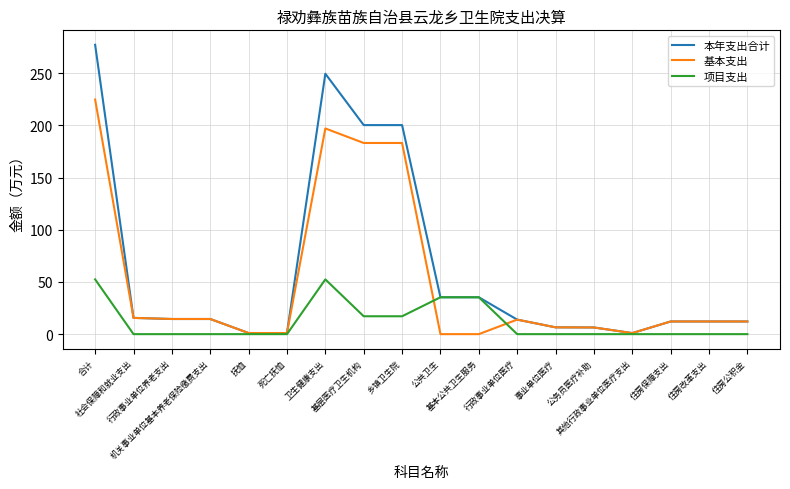

List the series in order of their overall mean, highest first.

本年支出合计, 基本支出, 项目支出